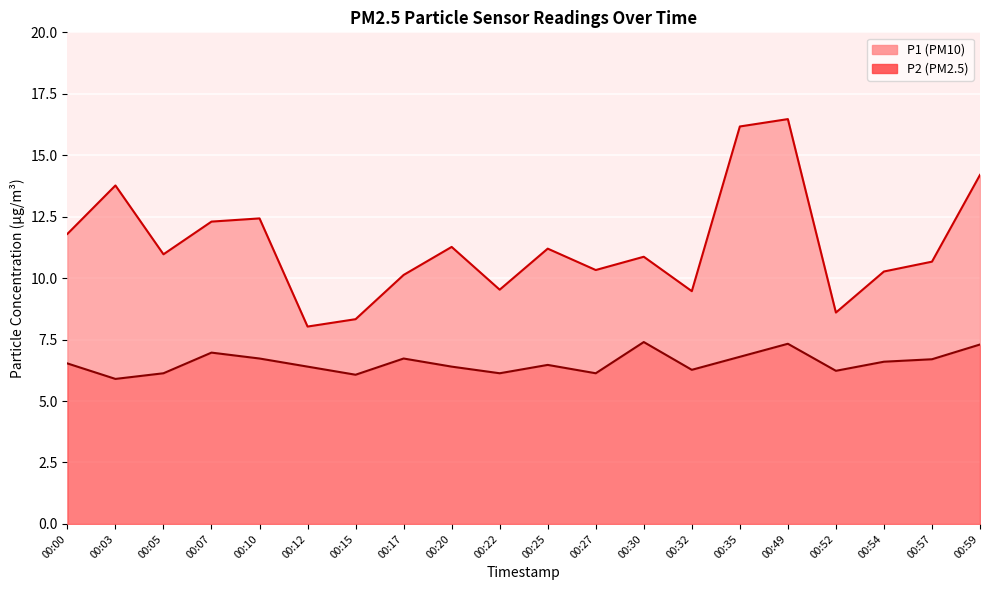

True or false: P1 and P2 cross at least once.

False